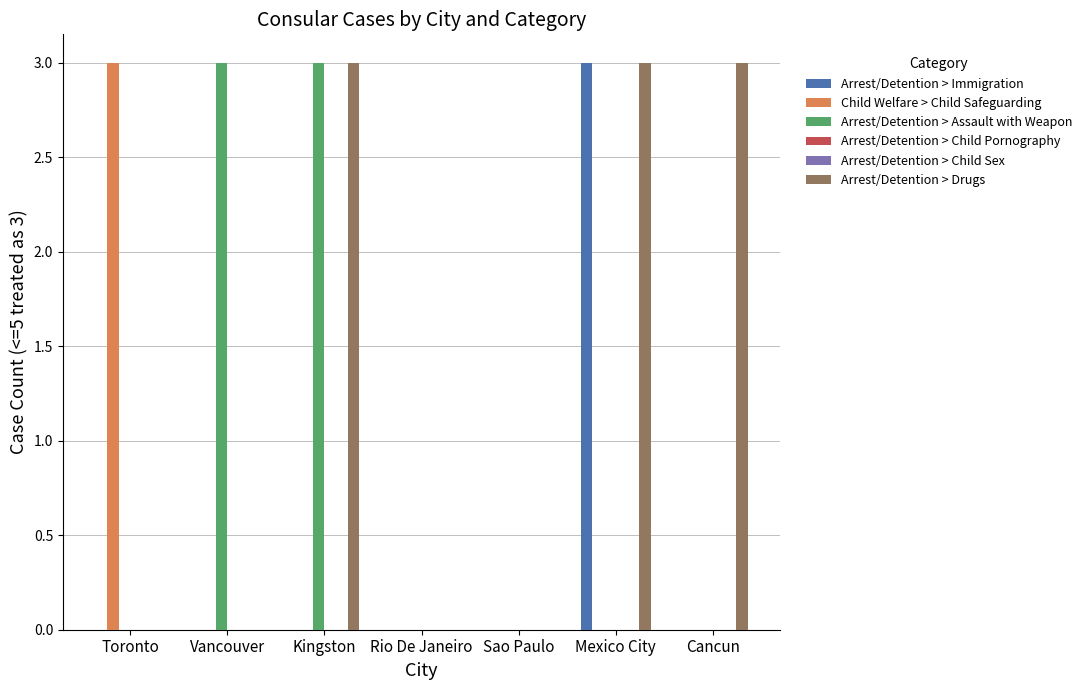

Reading right to left, what are all the values shown in this chart?

Arrest/Detention > Immigration: Cancun=0	Mexico City=3	Sao Paulo=0	Rio De Janeiro=0	Kingston=0	Vancouver=0	Toronto=0
Child Welfare > Child Safeguarding: Cancun=0	Mexico City=0	Sao Paulo=0	Rio De Janeiro=0	Kingston=0	Vancouver=0	Toronto=3
Arrest/Detention > Assault with Weapon: Cancun=0	Mexico City=0	Sao Paulo=0	Rio De Janeiro=0	Kingston=3	Vancouver=3	Toronto=0
Arrest/Detention > Child Pornography: Cancun=0	Mexico City=0	Sao Paulo=0	Rio De Janeiro=0	Kingston=0	Vancouver=0	Toronto=0
Arrest/Detention > Child Sex: Cancun=0	Mexico City=0	Sao Paulo=0	Rio De Janeiro=0	Kingston=0	Vancouver=0	Toronto=0
Arrest/Detention > Drugs: Cancun=3	Mexico City=3	Sao Paulo=0	Rio De Janeiro=0	Kingston=3	Vancouver=0	Toronto=0